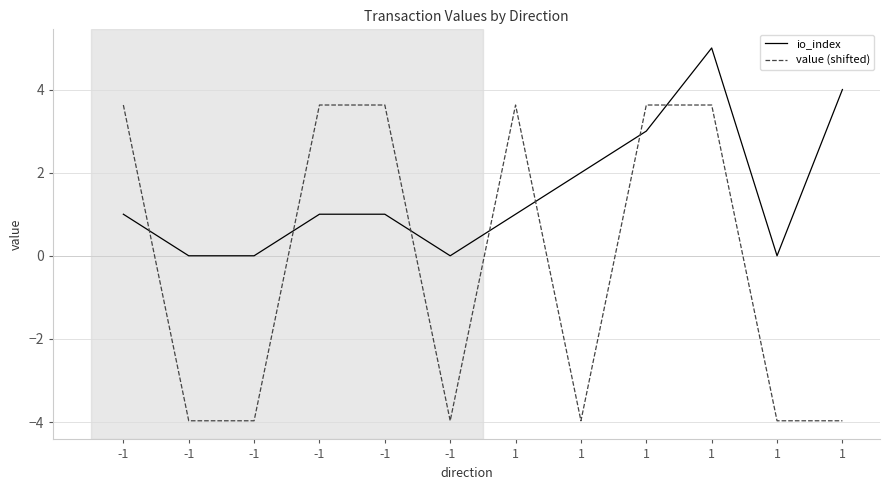

What are all the series names shown in the legend?

io_index, value (shifted)